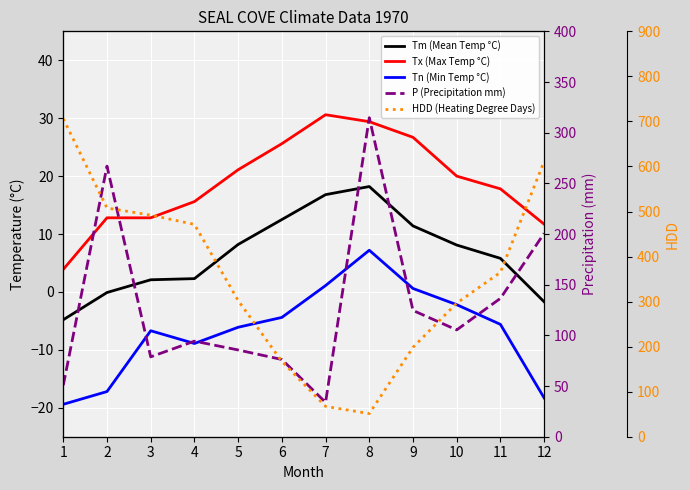

At which label does Tx (Max Temp °C) reach its peak?

7